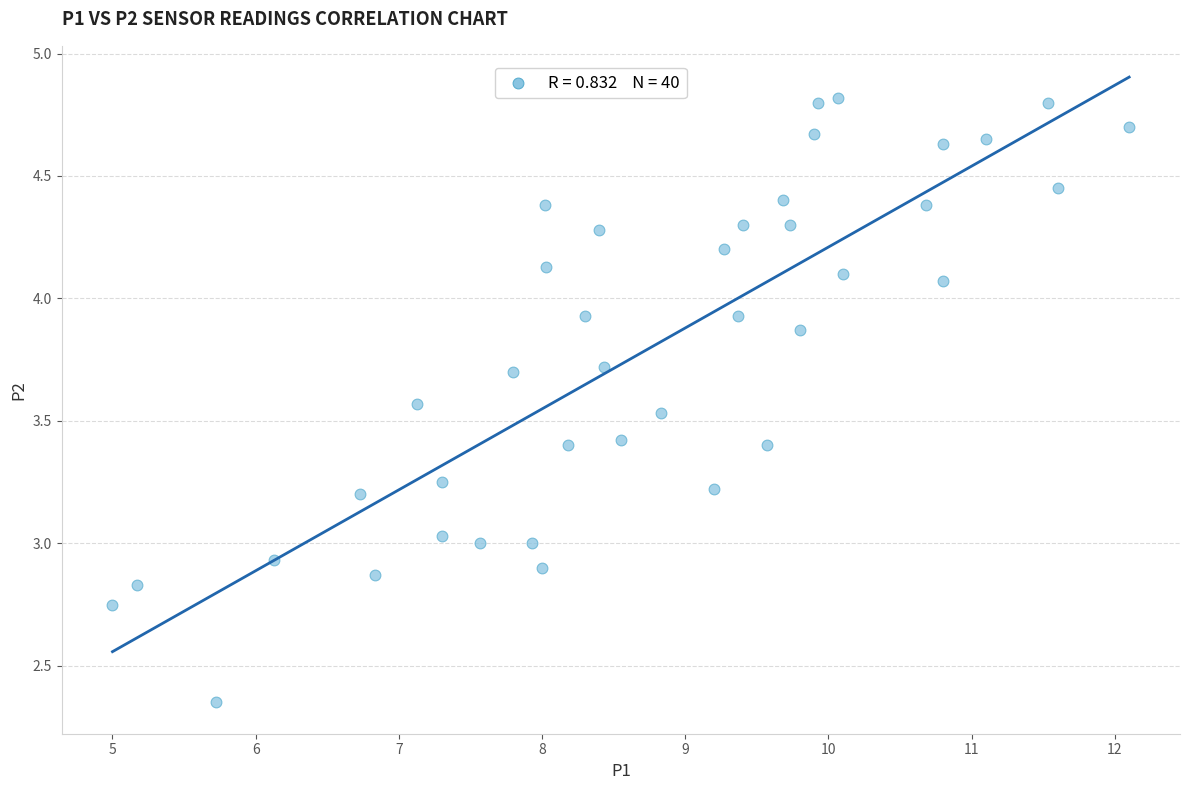

What is the range of Y values (max minus min)?

2.5